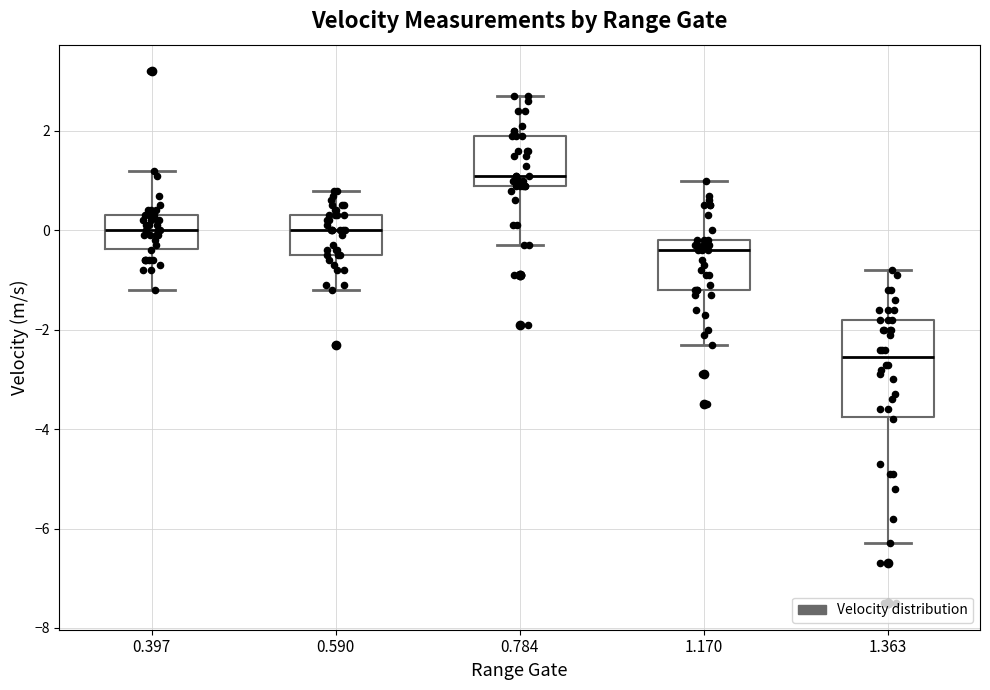

Which box has the highest median line?

0.784